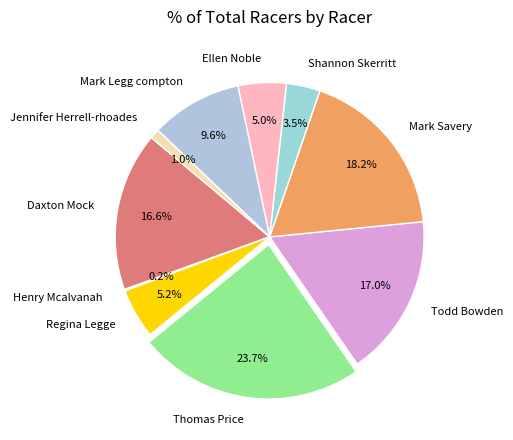

What is the ratio of the value at Ellen Noble to the value at Thomas Price?

0.2